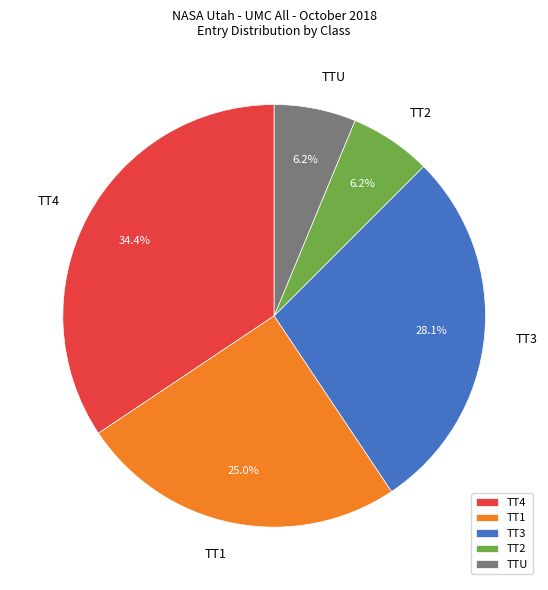

What percentage is NOT represented by TT1?

75.0%